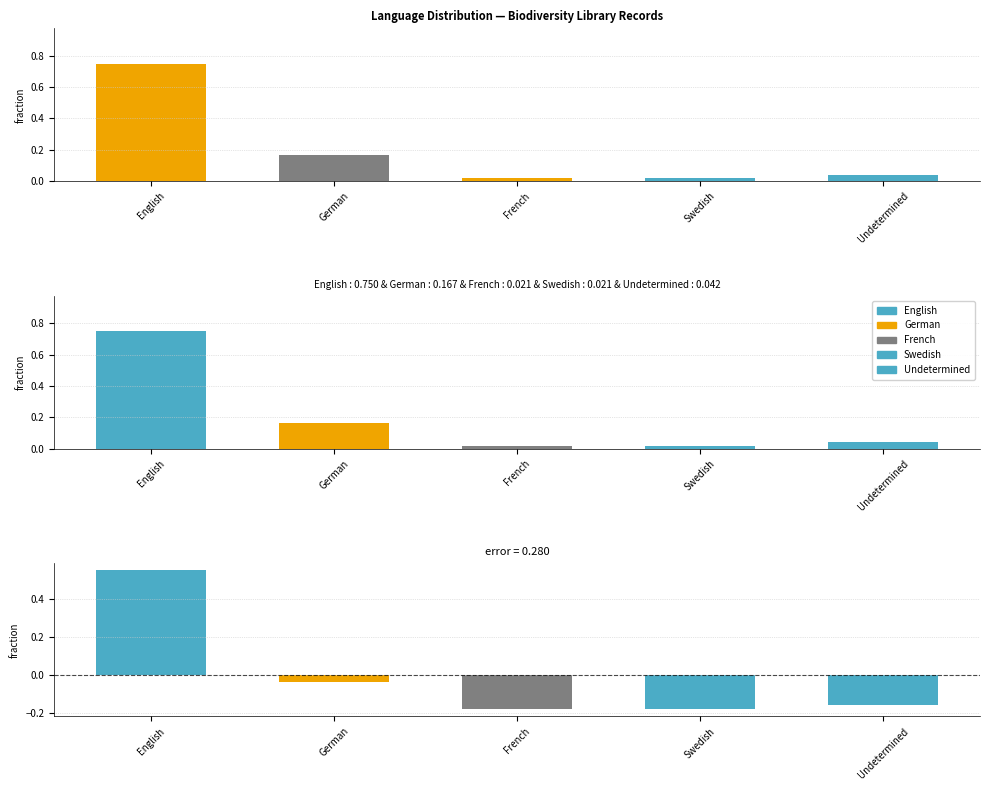

What is the sum of all values?

1.0